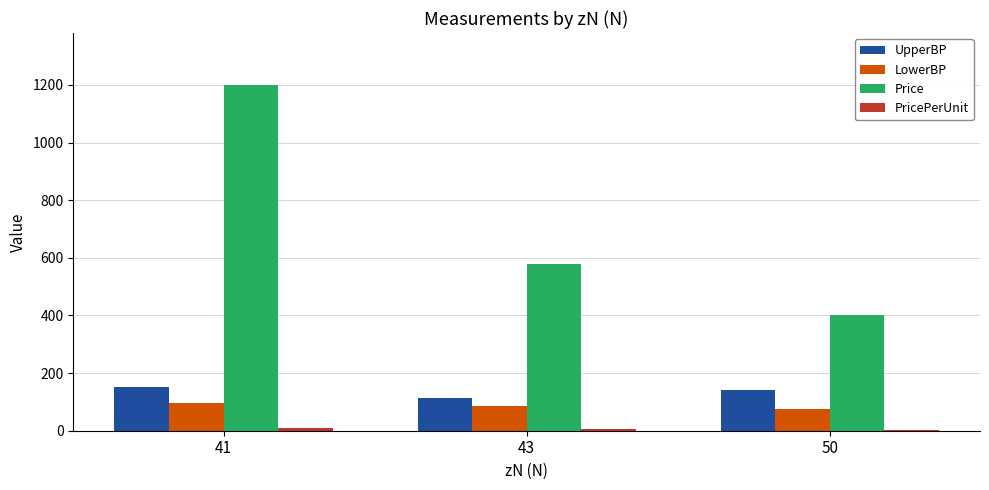

What is the greatest value displayed?

1200.0